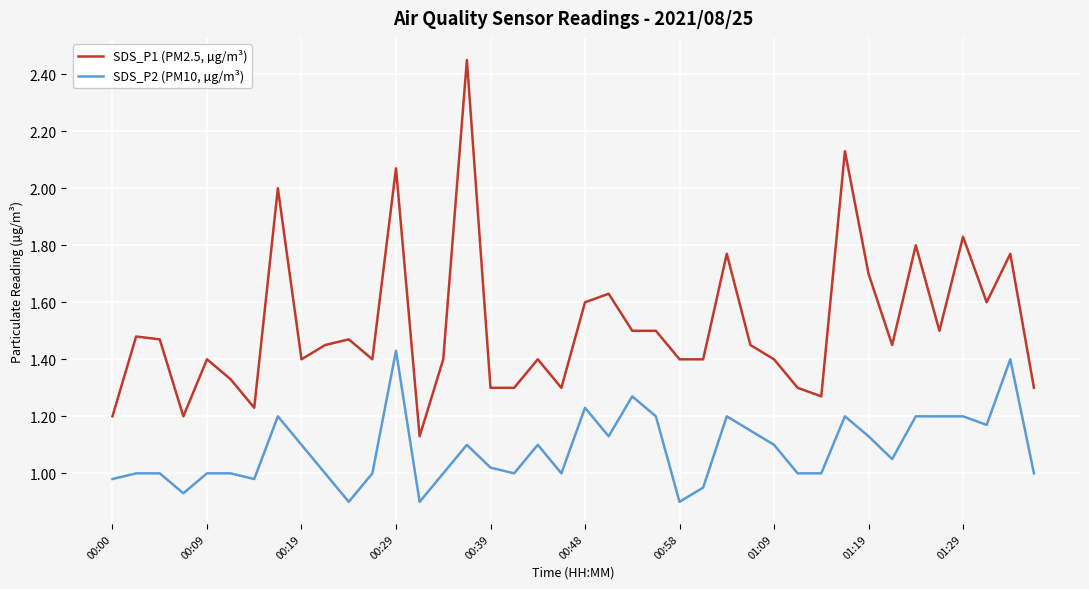

Which series has the widest spread of values?

SDS_P1 (PM2.5, µg/m³)